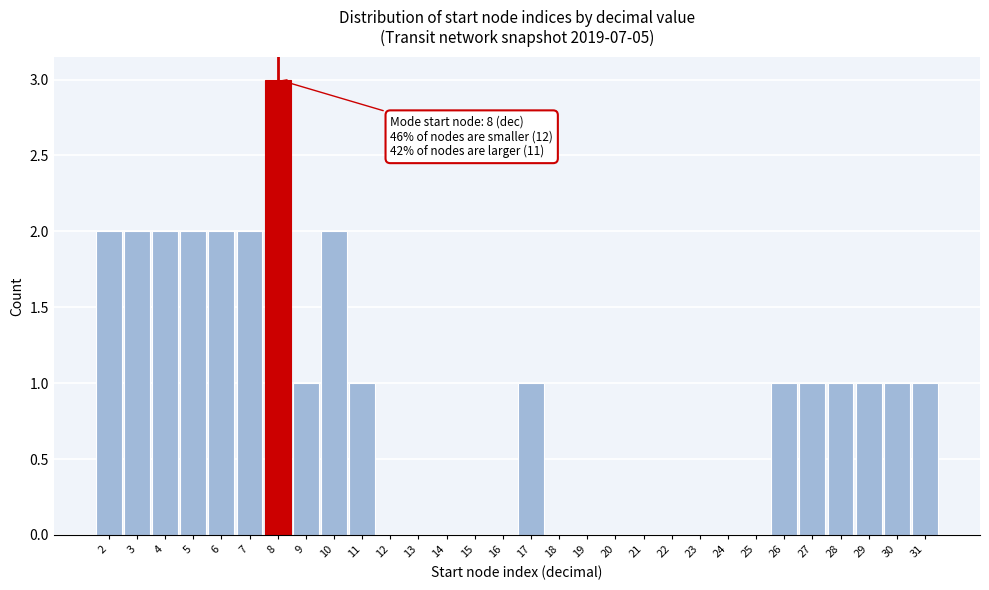

Reading left to right, transcribe all the data shown in this chart.

2=2	3=2	4=2	5=2	6=2	7=2	8=3	9=1	10=2	11=1	12=0	13=0	14=0	15=0	16=0	17=1	18=0	19=0	20=0	21=0	22=0	23=0	24=0	25=0	26=1	27=1	28=1	29=1	30=1	31=1